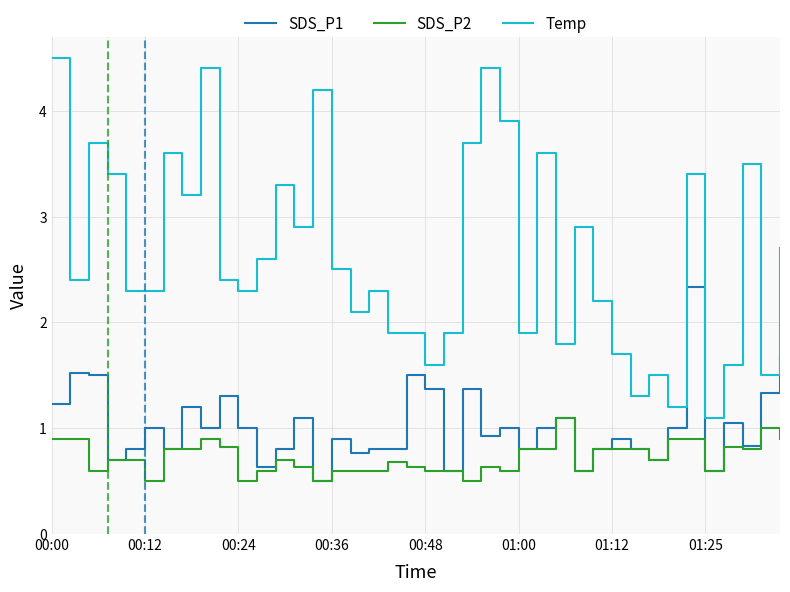

List the series in order of their peak value, highest first.

Temp, SDS_P1, SDS_P2